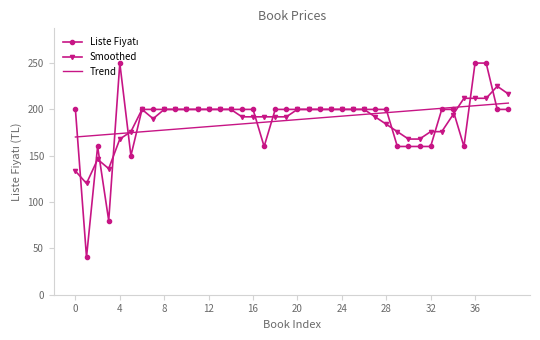

What is the maximum value shown in the chart?

250.0